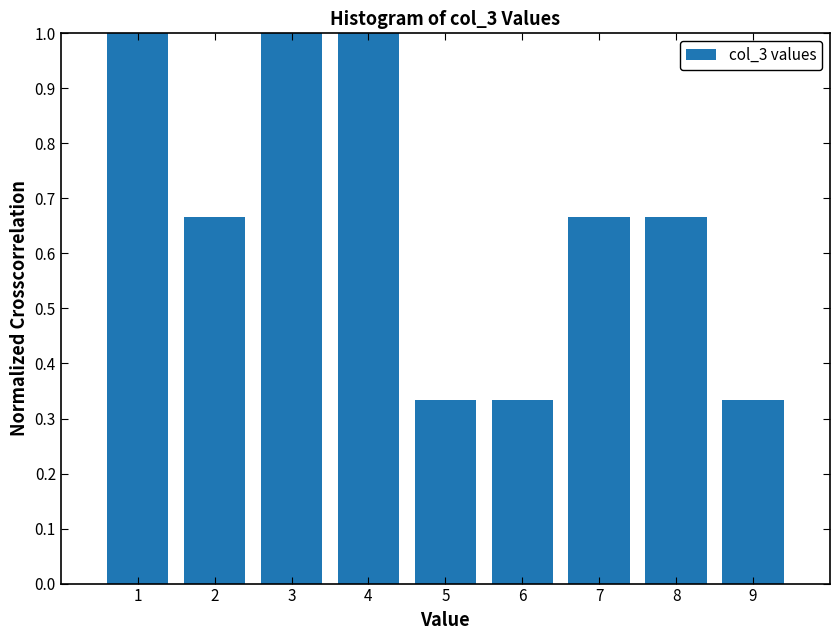

Reading left to right, transcribe this chart: for each bar, give the range it covers on the x-axis and its height. The values are not printed on the chart, so give them approximately, as read against the axis.

0.5 to 1.5: 1.00
1.5 to 2.5: 0.67
2.5 to 3.5: 1.00
3.5 to 4.5: 1.00
4.5 to 5.5: 0.33
5.5 to 6.5: 0.33
6.5 to 7.5: 0.67
7.5 to 8.5: 0.67
8.5 to 9.5: 0.33